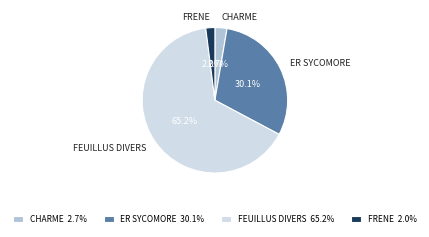

What is the smallest slice in the pie chart?

FRENE 2.0%